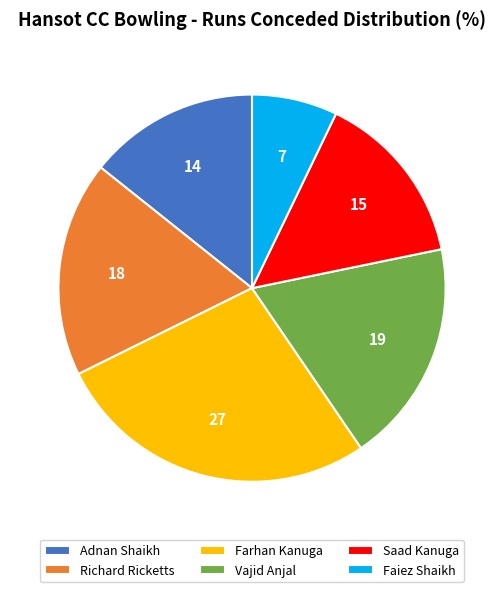

Do Farhan Kanuga and Adnan Shaikh together represent more than half of the pie?

No